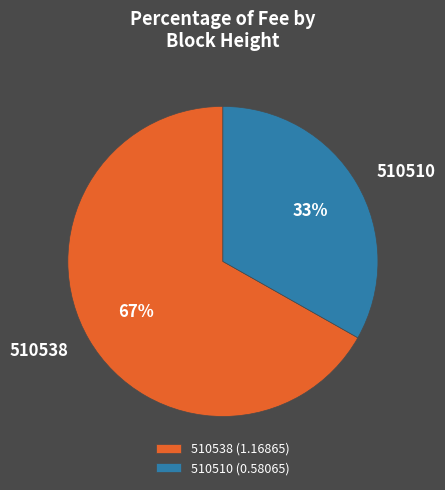

The 510538 slice represents 67% of the pie. True or false?

True